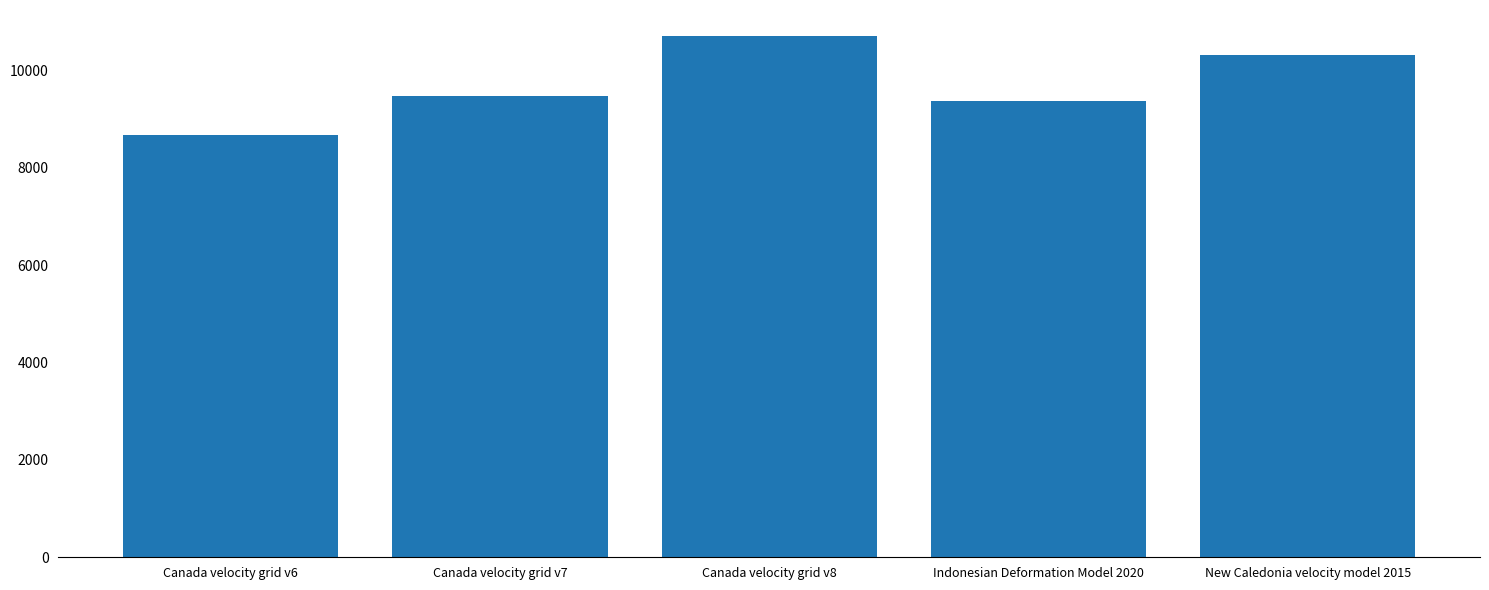

The value at Canada velocity grid v7 is 9483. True or false?

True